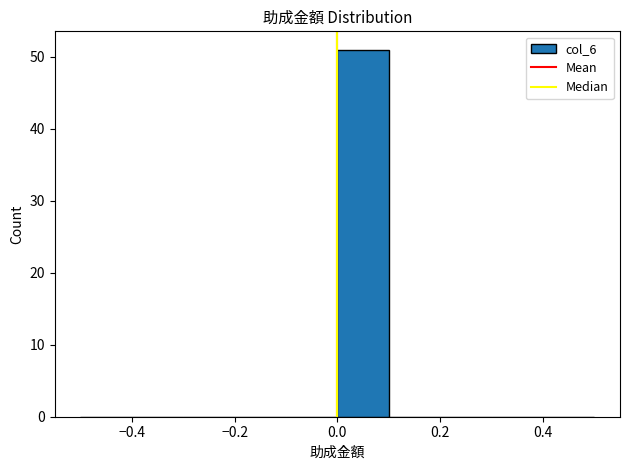

Over which range of the x-axis is the bar tallest?

0.0 to 0.1